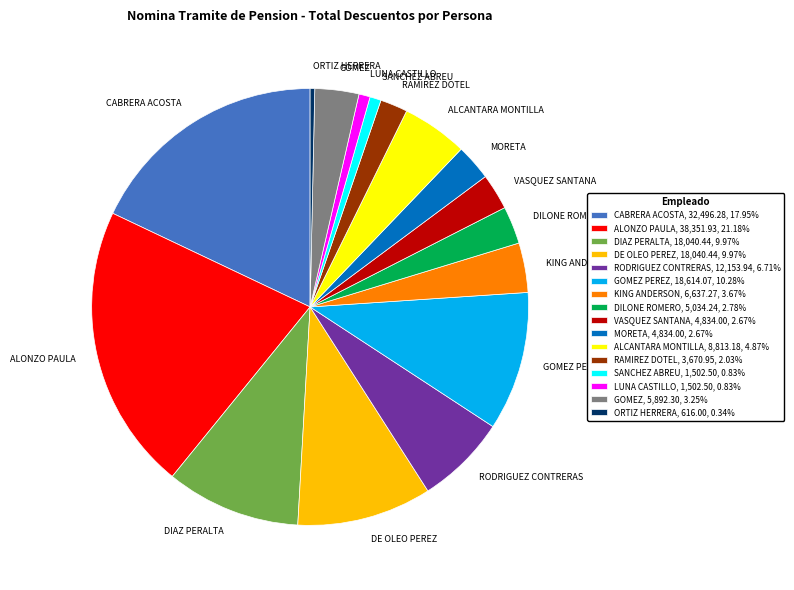

What is the ratio of the value at DE OLEO PEREZ, 18,040.44, 9.97% to the value at SANCHEZ ABREU, 1,502.50, 0.83%?

12.0